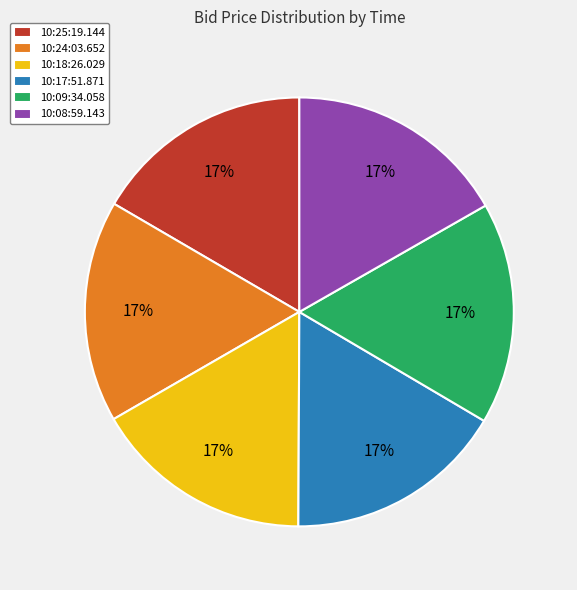

To the nearest percent, what is the average slice percentage?

17%